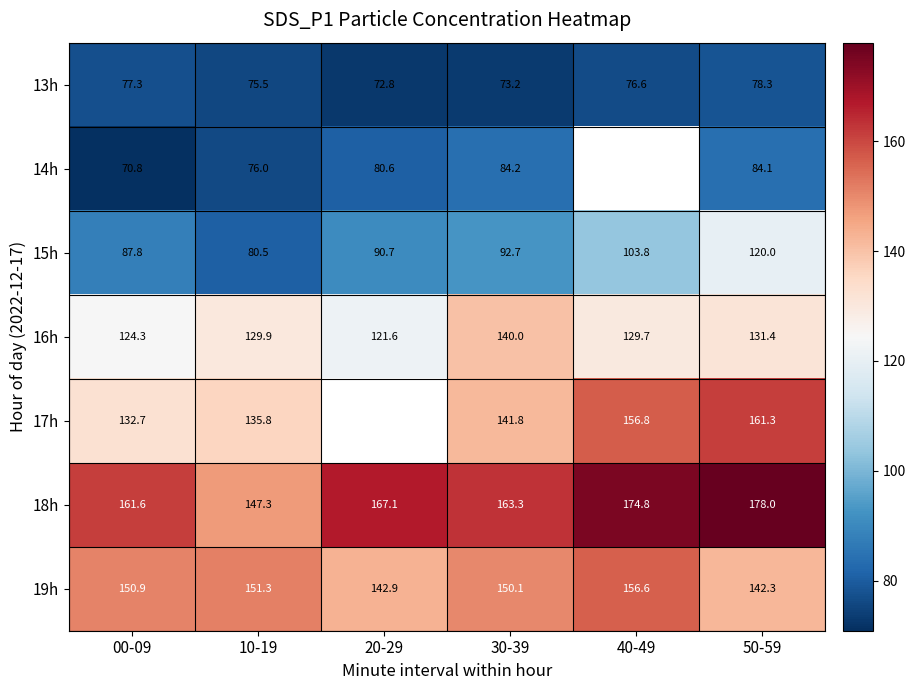

What is the difference between the 18h values at 40-49 and 00-09?

13.2